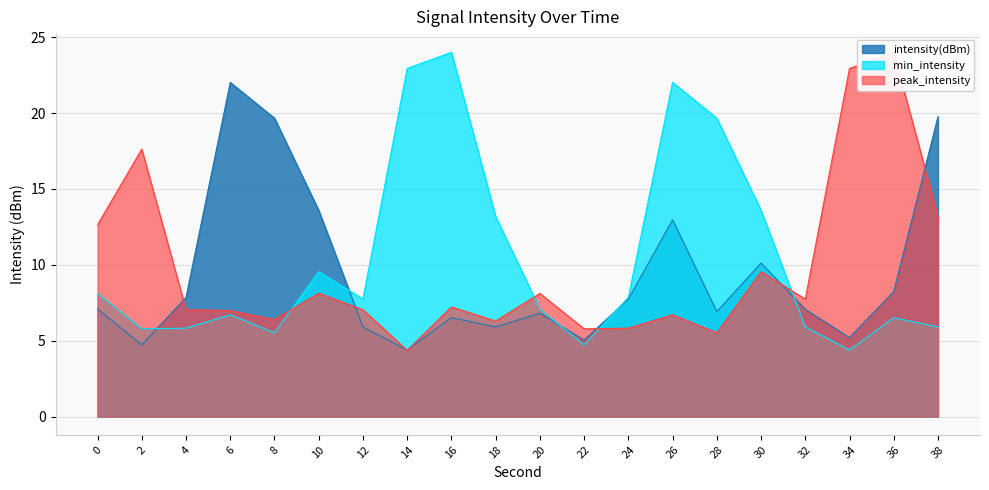

Is it true that intensity(dBm) equals 13.6 at 10?

True